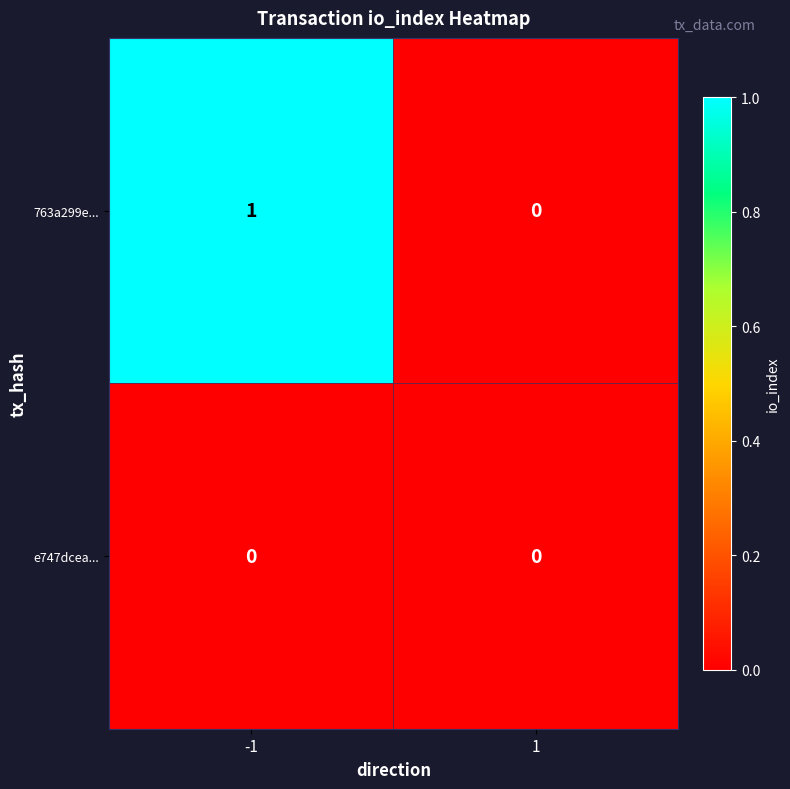

Reading left to right, what are all the values shown in this chart?

763a299e...: -1=1	1=0
e747dcea...: -1=0	1=0